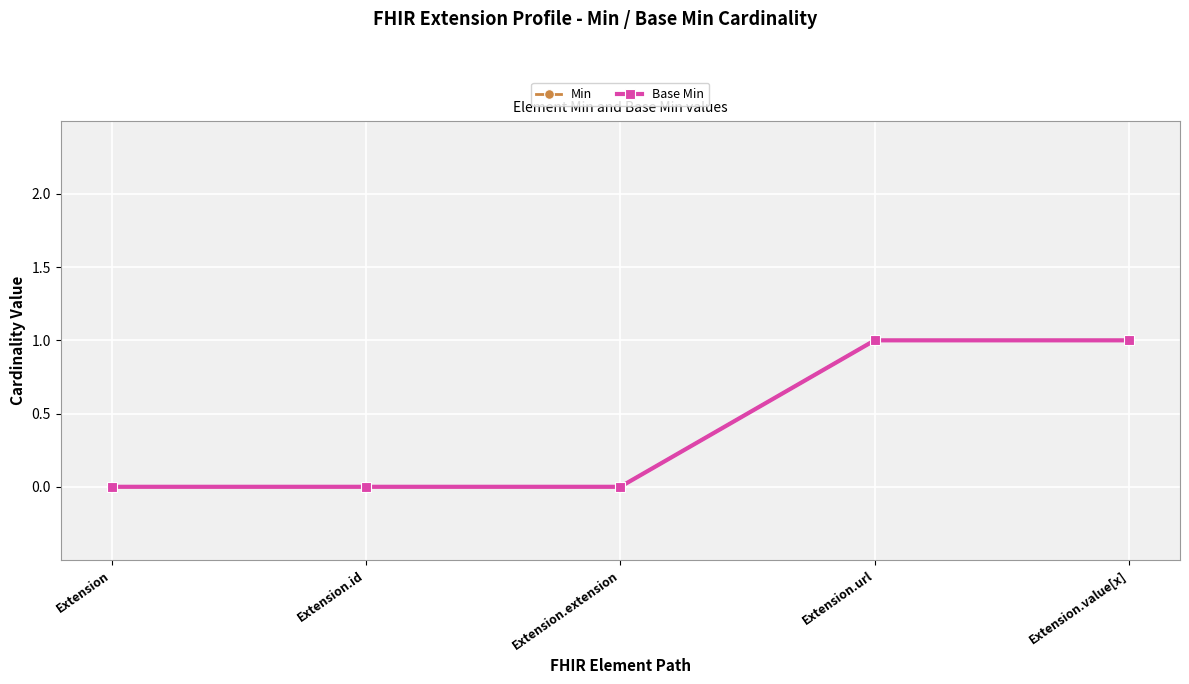

Does the chart have visible grid lines?

Yes